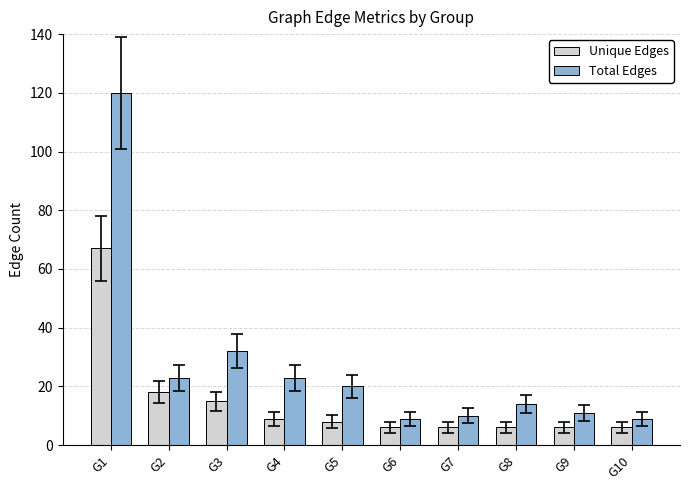

What is the total value across all series at G4?

32